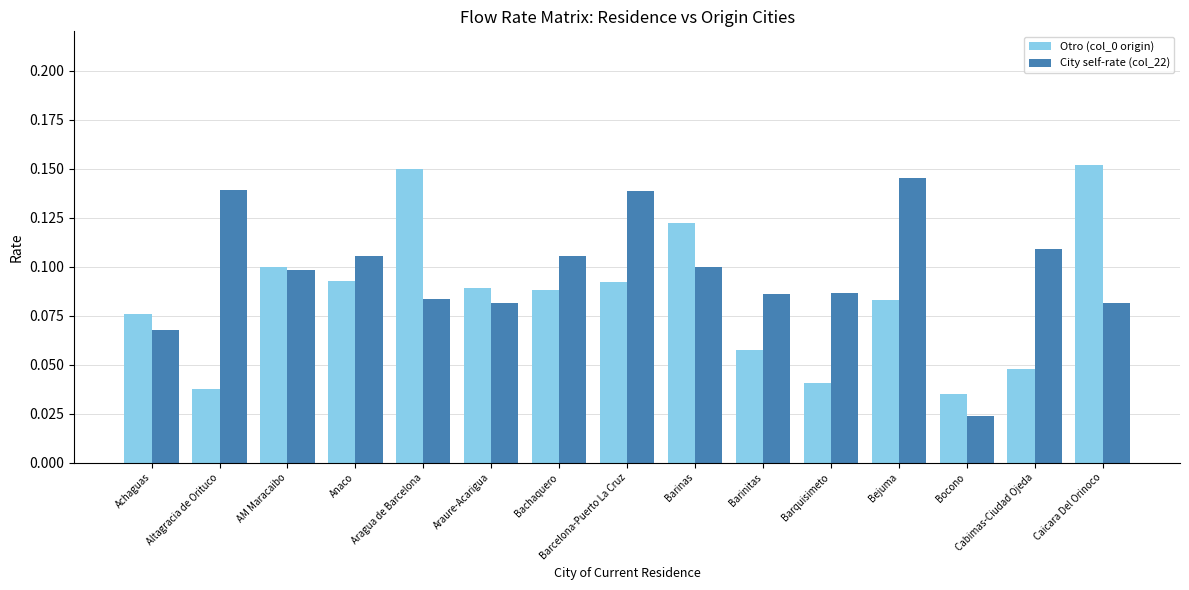

Is it true that Otro (col_0 origin) equals 0.1 at Bachaquero?

True